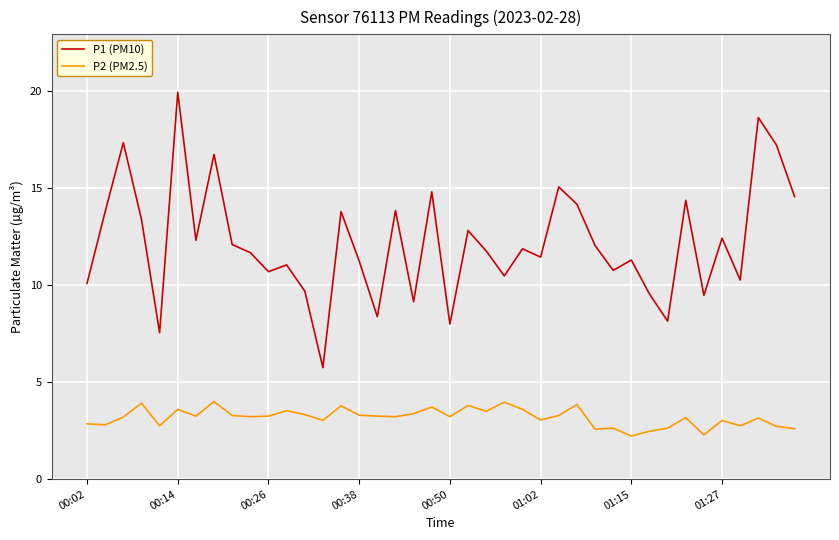

True or false: P2 (PM2.5) and P1 (PM10) intersect in this chart.

False